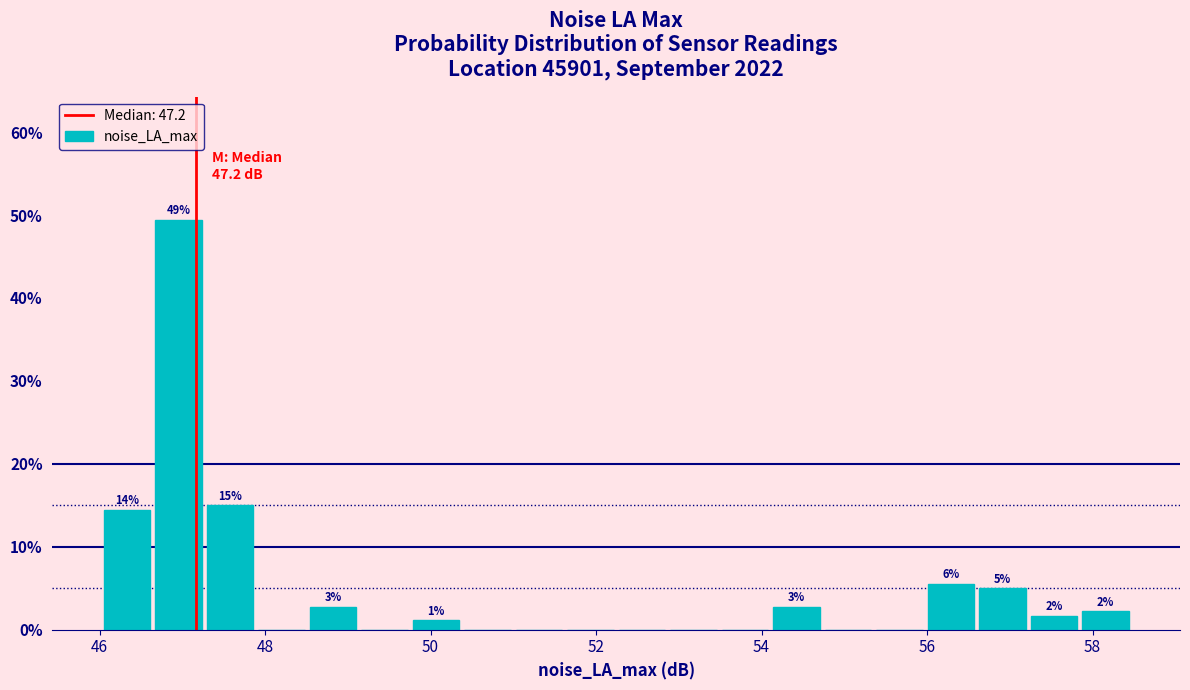

Read against the x-axis, roughly where is the centre of the tallest bar?

47.0